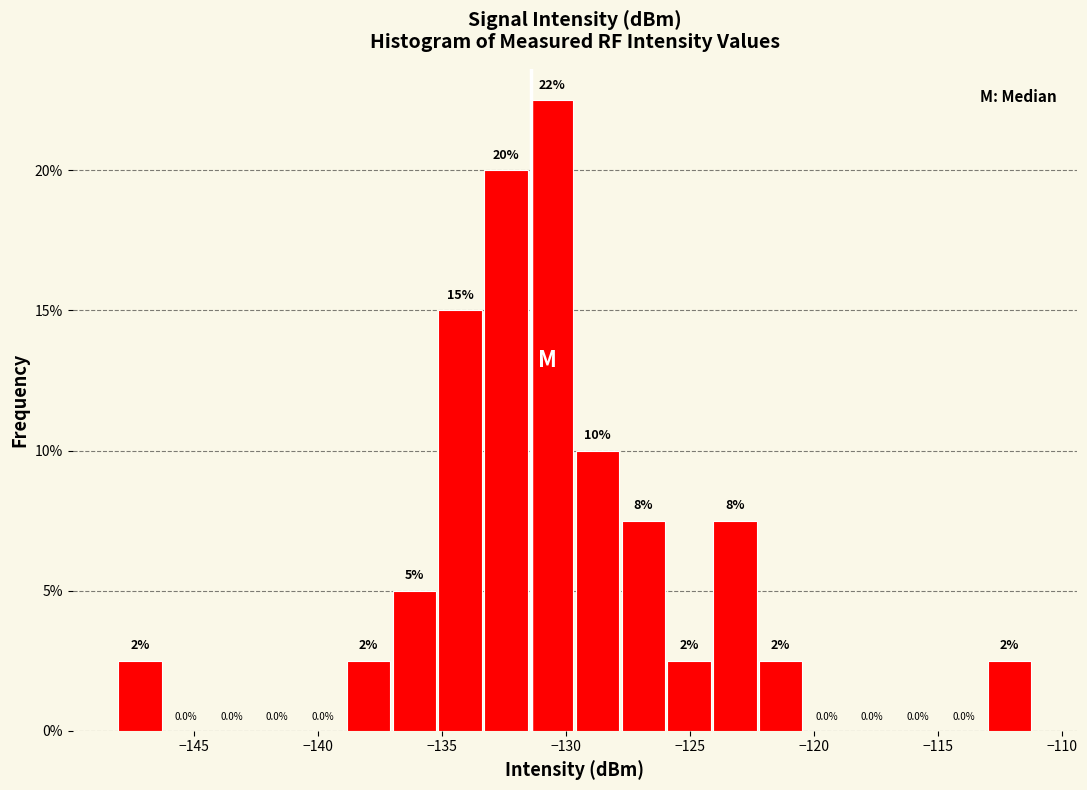

Read against the x-axis, roughly where is the centre of the tallest bar?

-130.5